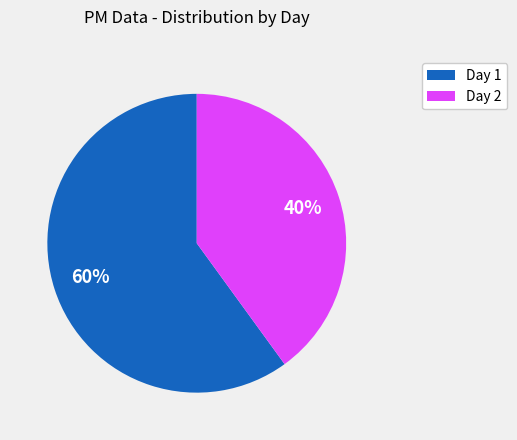

Combined, do Day 2 and Day 1 account for over 50%?

Yes